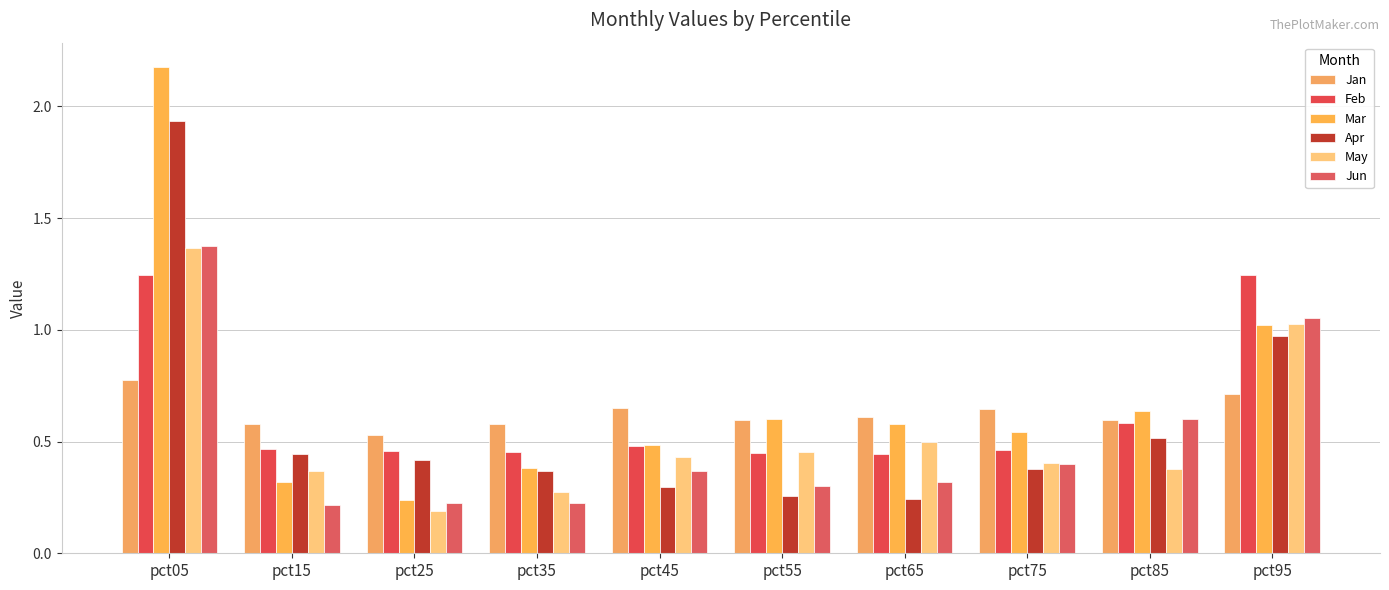

What are all the series names shown in the legend?

Jan, Feb, Mar, Apr, May, Jun